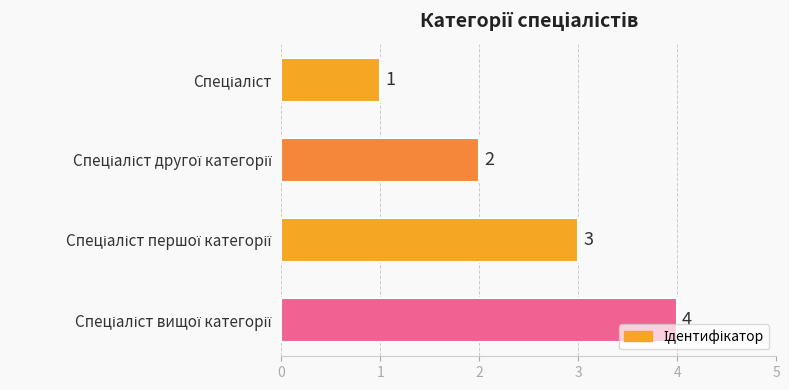

What is the maximum value shown in the chart?

4